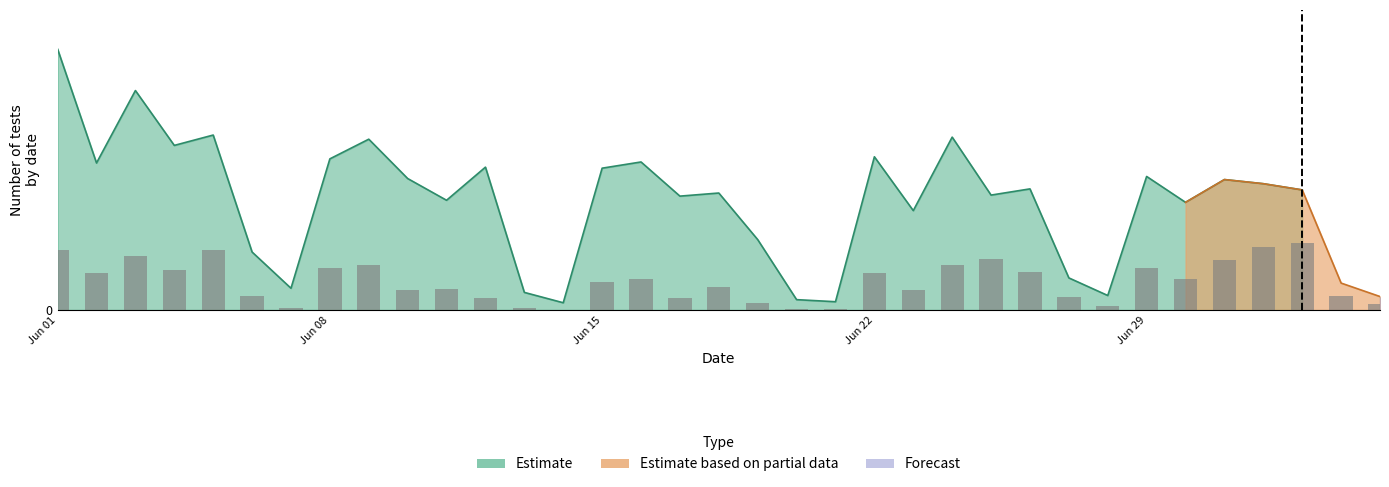

What is the value of the 9th bar from the left?

43